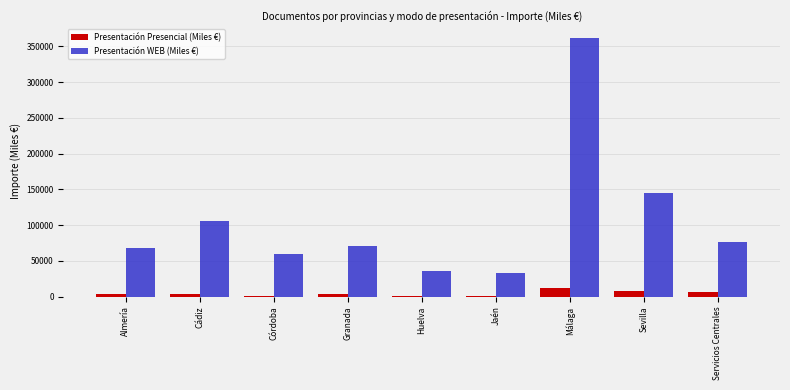

What position from the left is Córdoba?

3